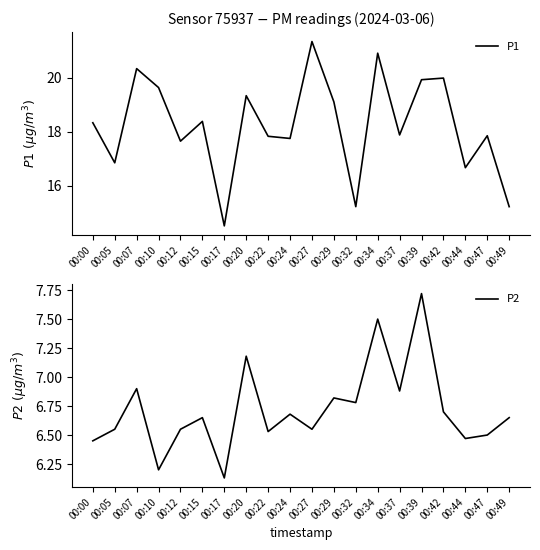

List the series in order of their peak value, lowest first.

P2, P1